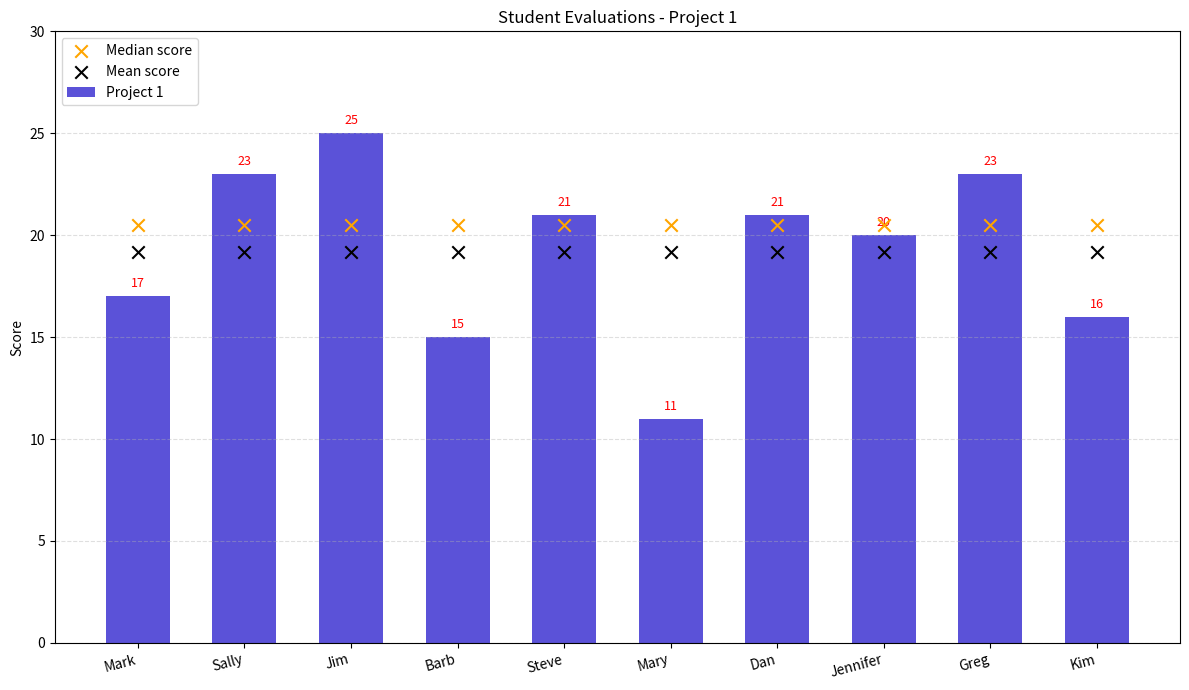

At how many categories does at least one series exceed 12?

10